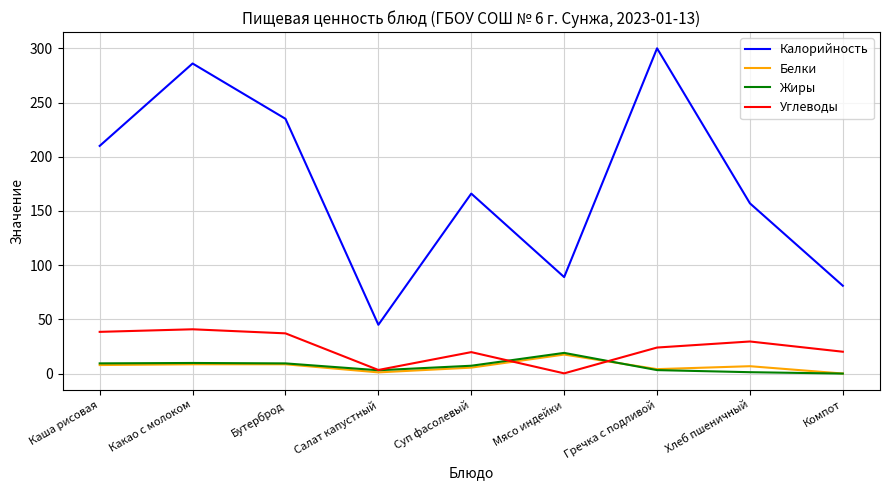

Is it true that Жиры equals 9.4 at Бутерброд?

True